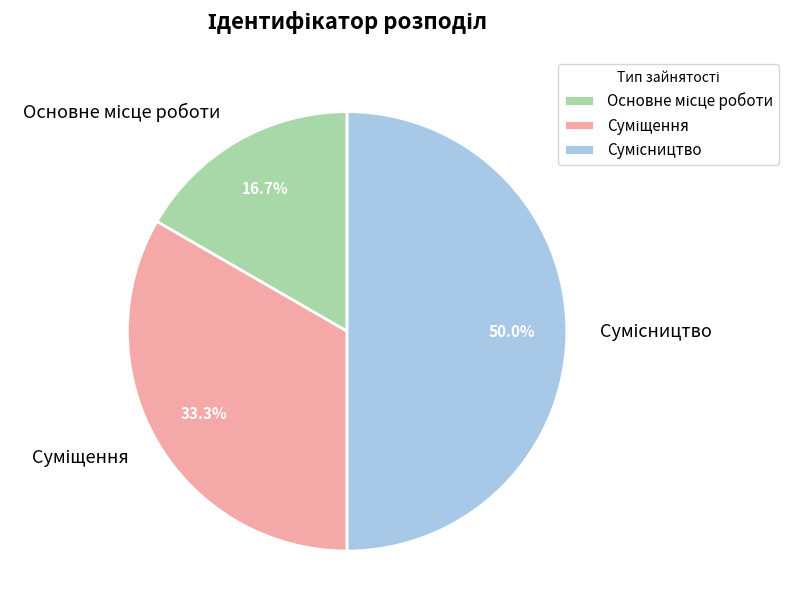

Is it true that Сумісництво is 50% of the pie?

True